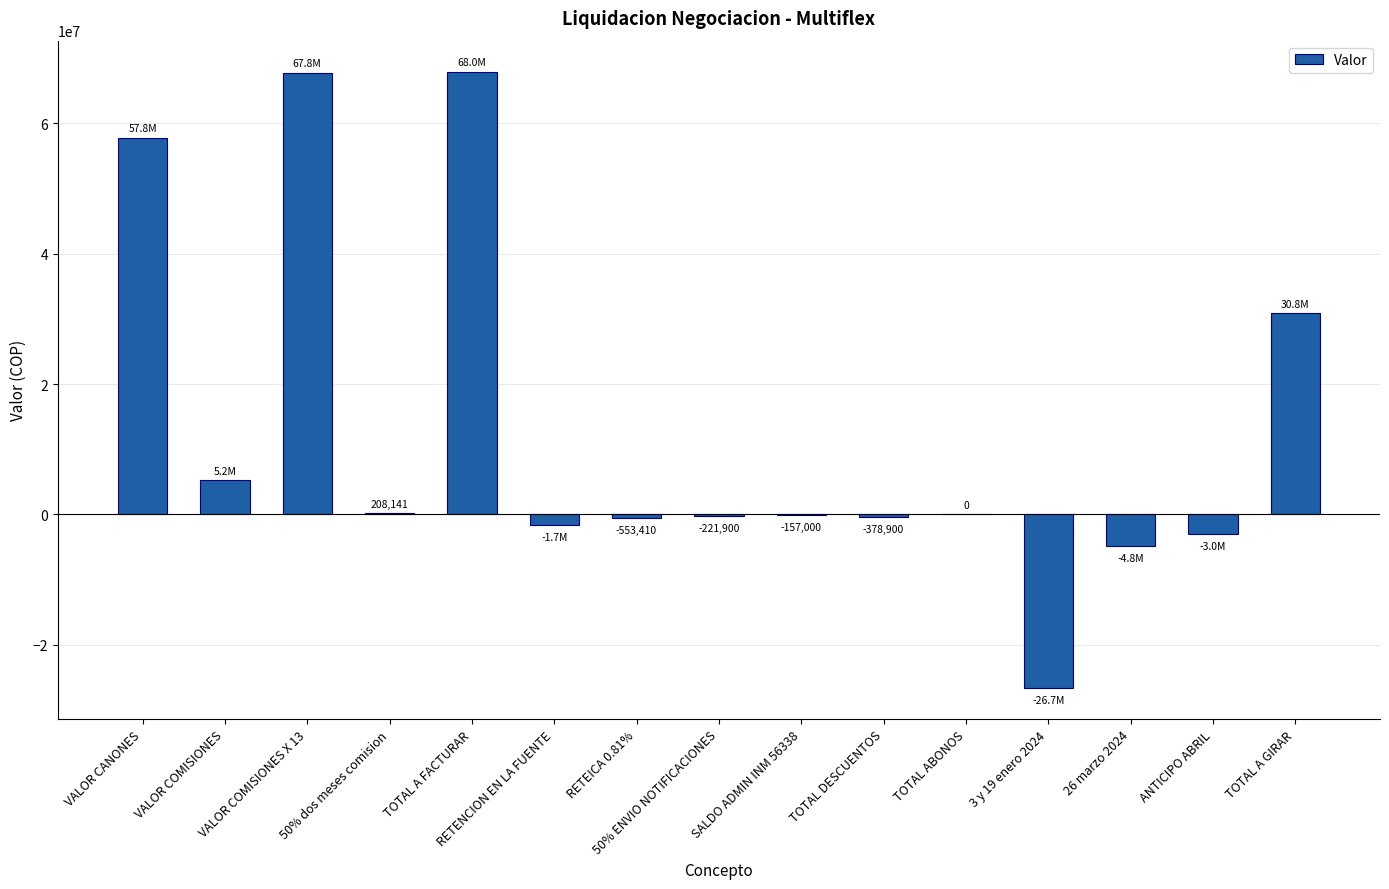

What is the maximum value shown in the chart?

67979783.6